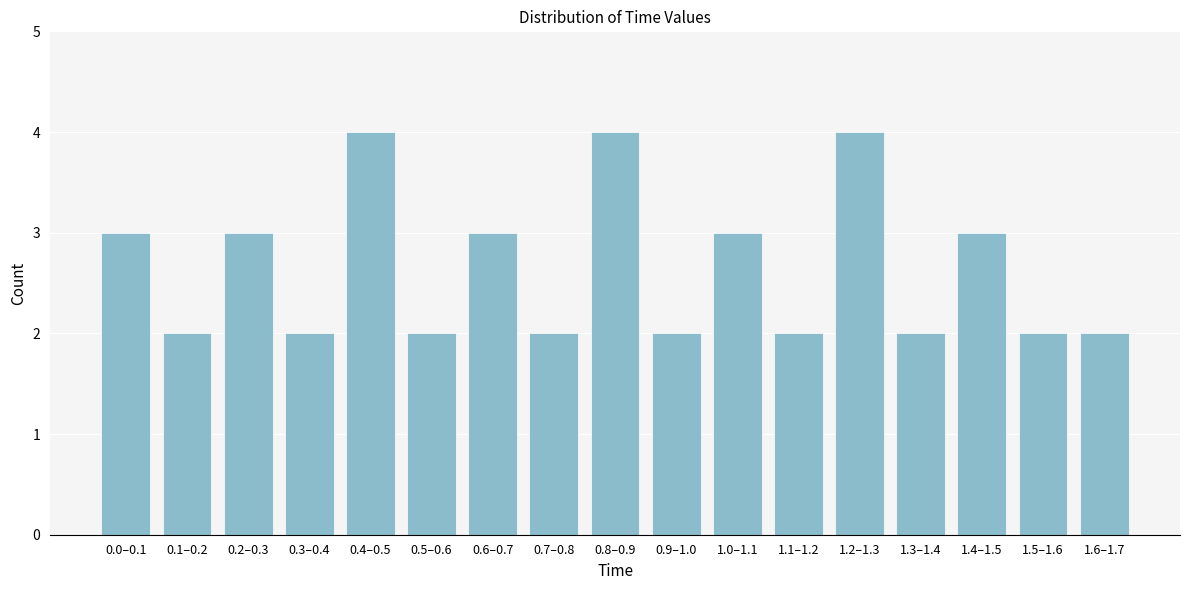

Reading left to right, list all the values displayed in this chart.

0.0–0.1=3	0.1–0.2=2	0.2–0.3=3	0.3–0.4=2	0.4–0.5=4	0.5–0.6=2	0.6–0.7=3	0.7–0.8=2	0.8–0.9=4	0.9–1.0=2	1.0–1.1=3	1.1–1.2=2	1.2–1.3=4	1.3–1.4=2	1.4–1.5=3	1.5–1.6=2	1.6–1.7=2